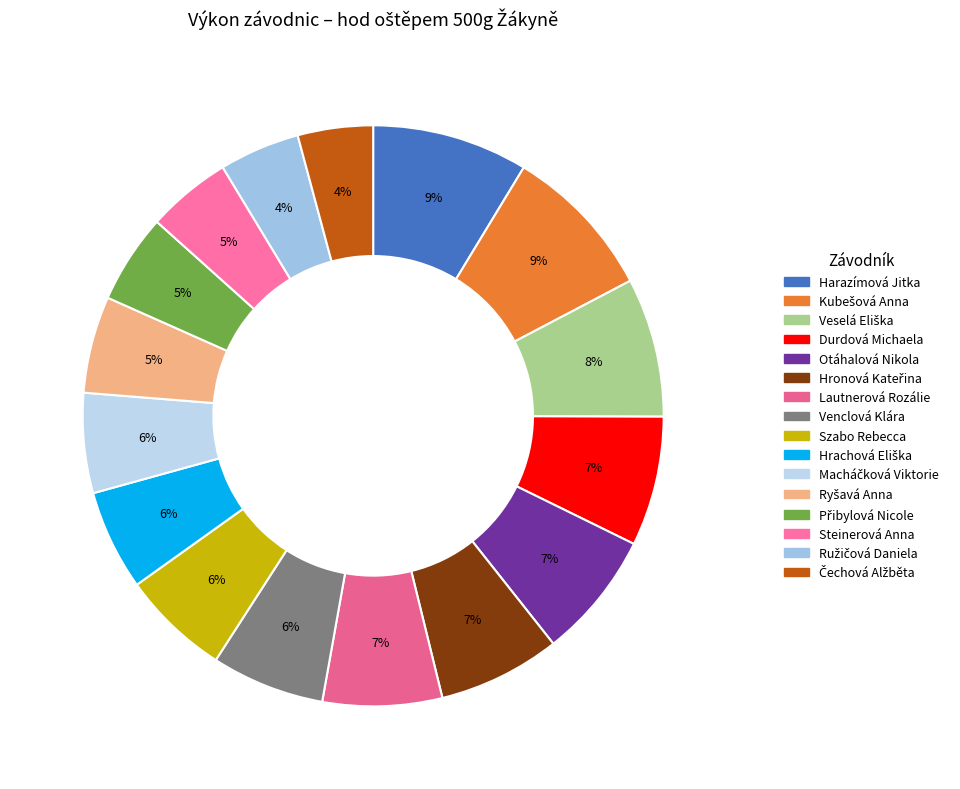

Does Lautnerová Rozálie represent more than half of the total?

No